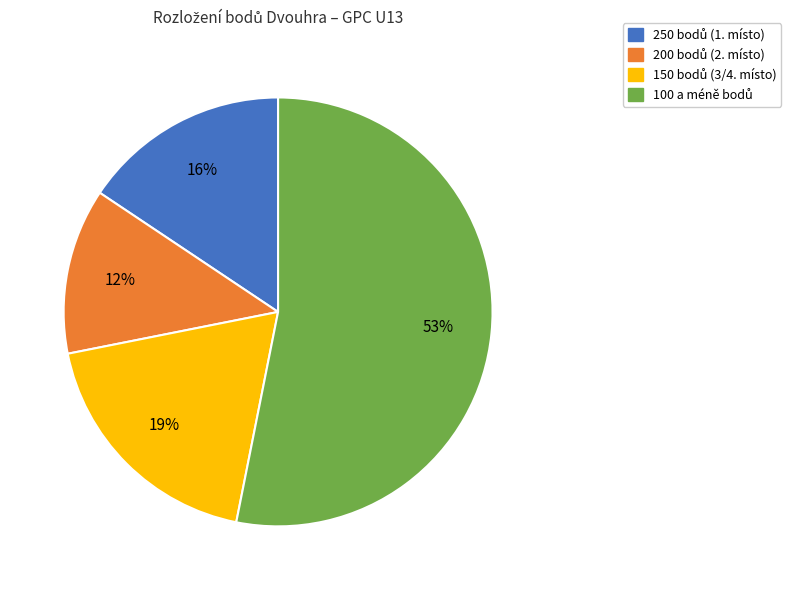

To the nearest percent, what is the average slice percentage?

25%